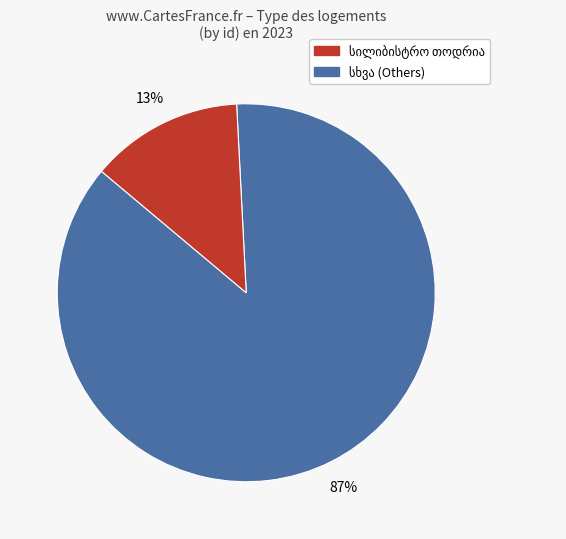

How many slices are in this pie chart?

2